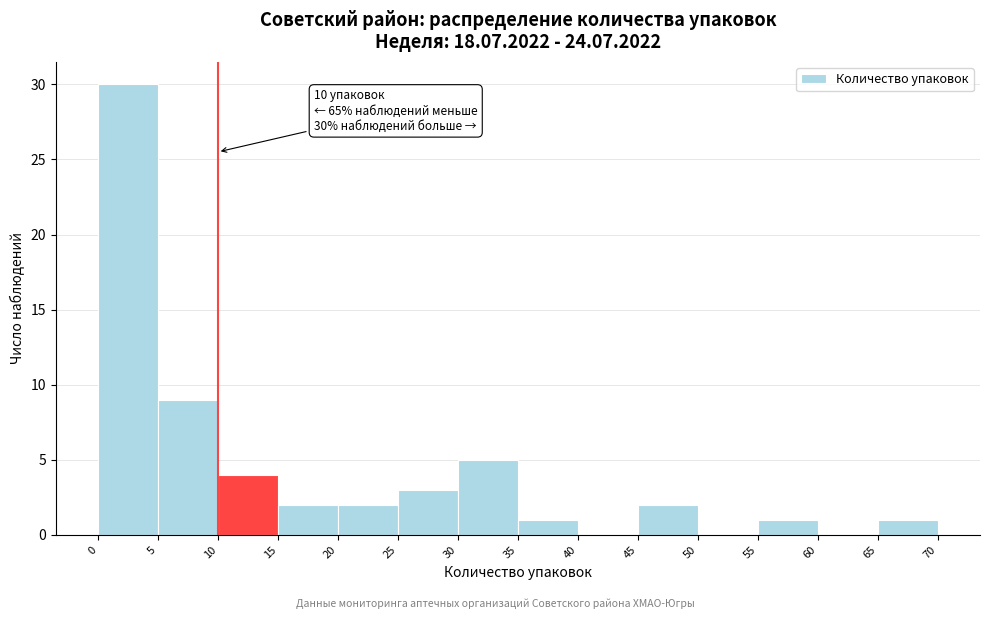

Which range on the x-axis has the tallest bar?

0 to 5